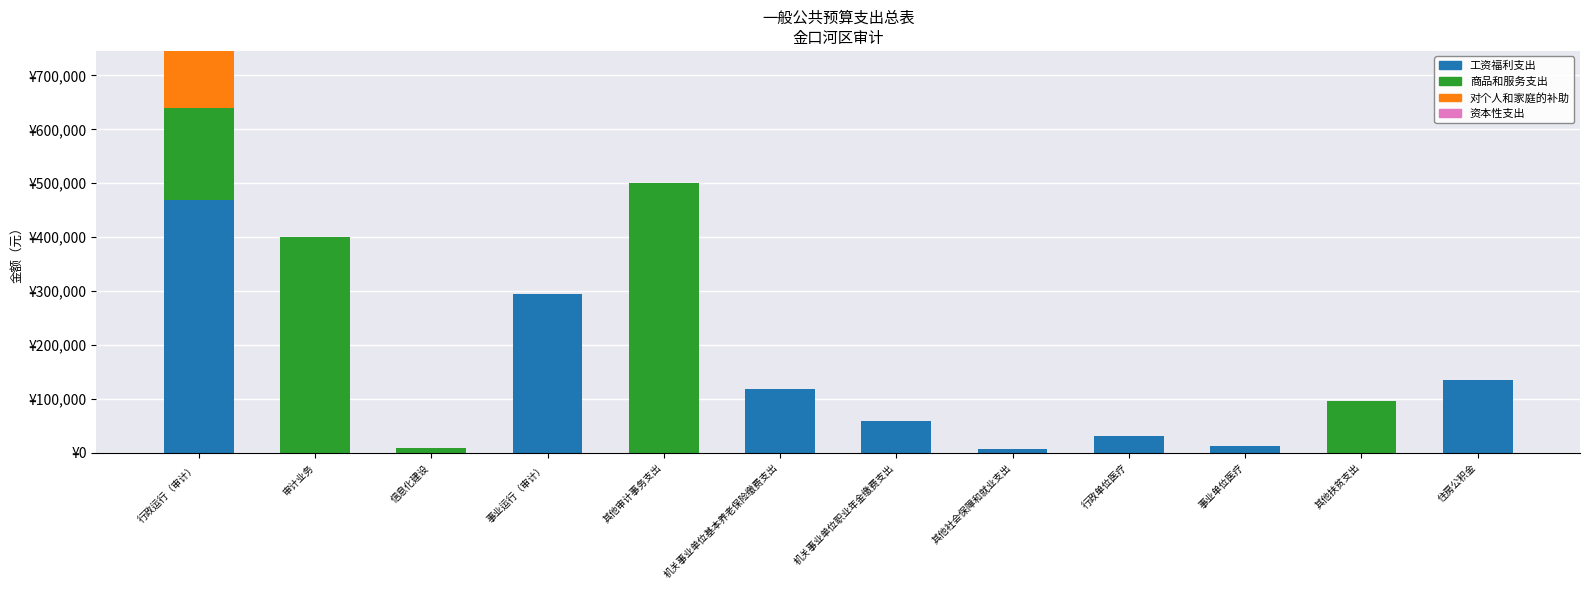

Are the bars grouped side by side (vs. stacked)?

No